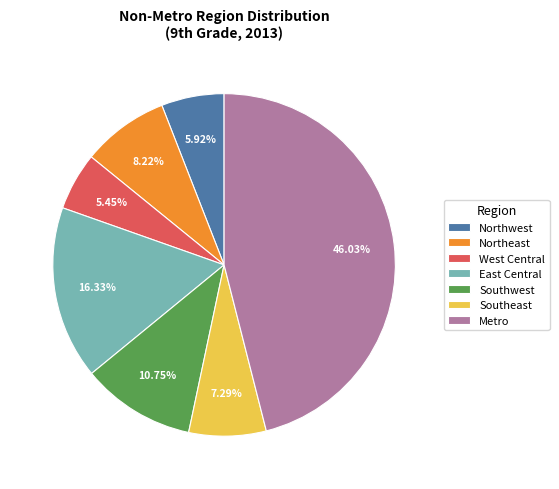

Which has a higher value, Southwest or Metro?

Metro